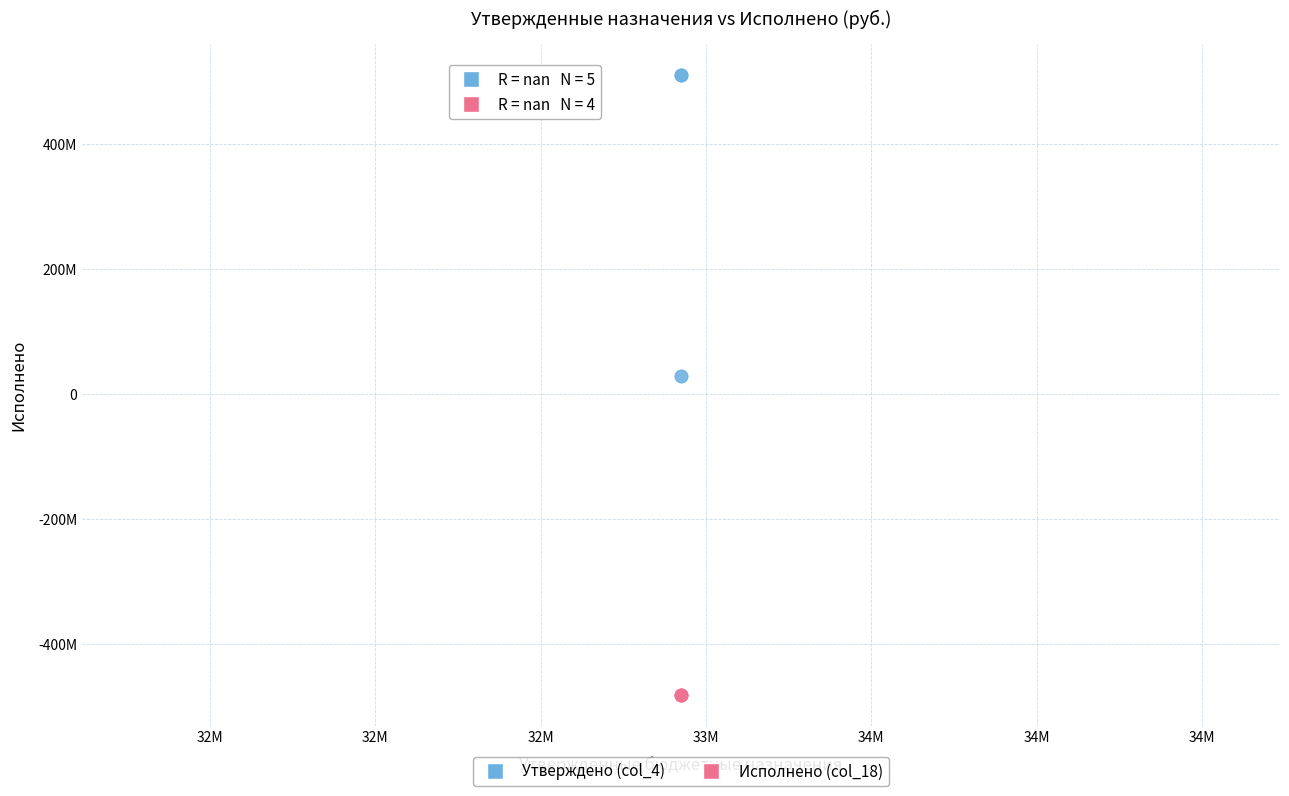

What are all the series names shown in the legend?

Утверждено (col_4), Исполнено (col_18)